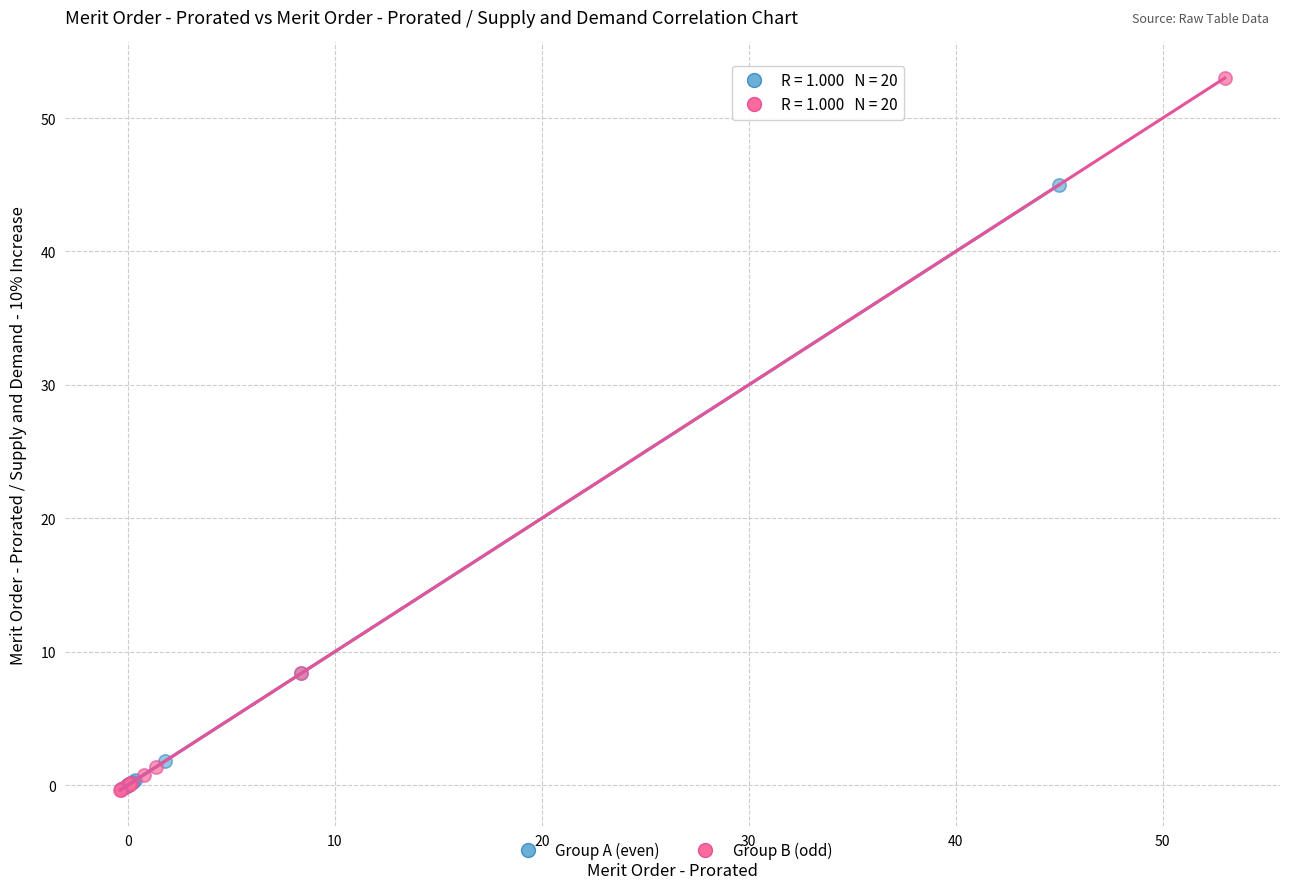

Which series has the widest spread of Y values?

Group B (odd)